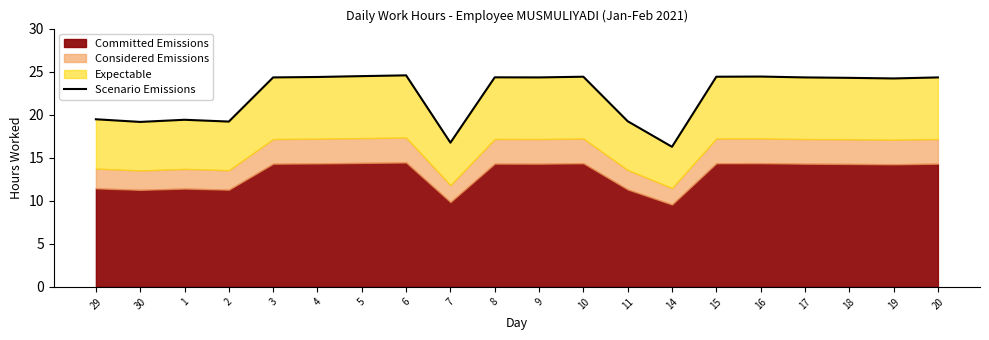

What is the change in value from 30 to 20?

+5.2